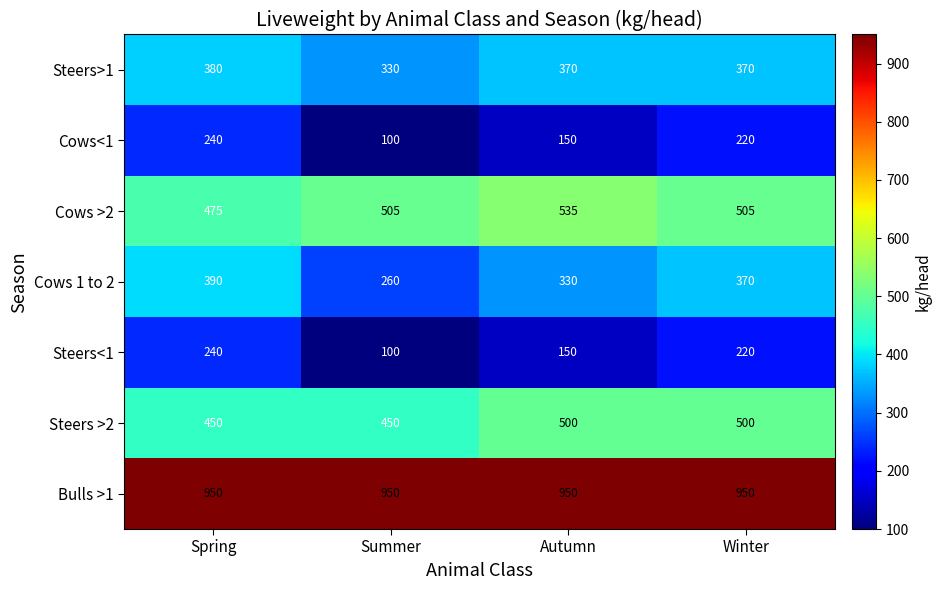

Is the value of Bulls >1 at Winter greater than the value of Steers >2 at Autumn?

Yes